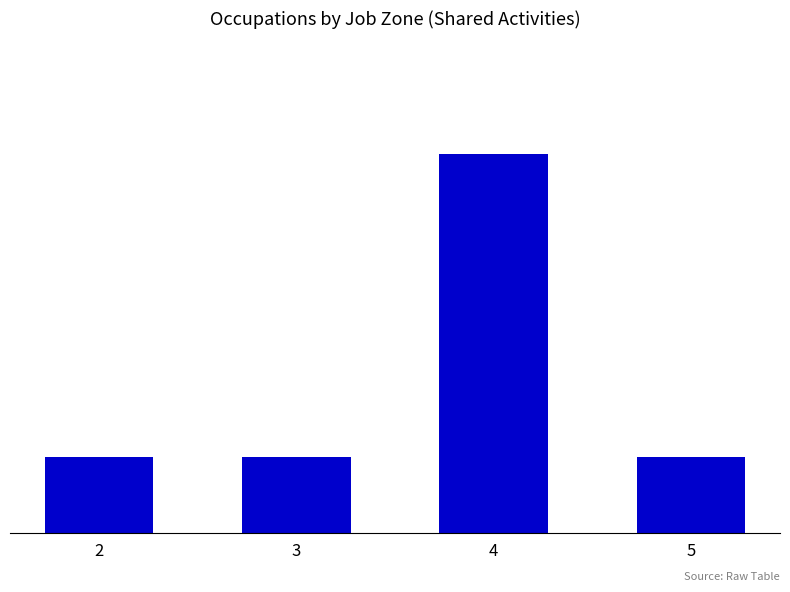

Does the chart contain any negative values?

No